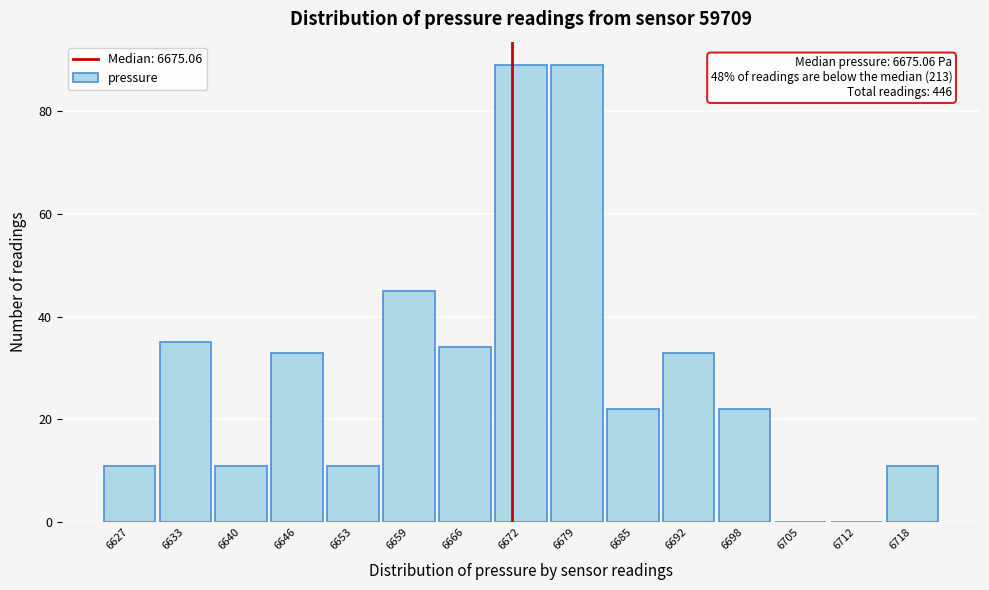

Reading right to left, extract all data points from this chart.

6718=11	6712=0	6705=0	6698=22	6692=33	6685=22	6679=89	6672=89	6666=34	6659=45	6653=11	6646=33	6640=11	6633=35	6627=11